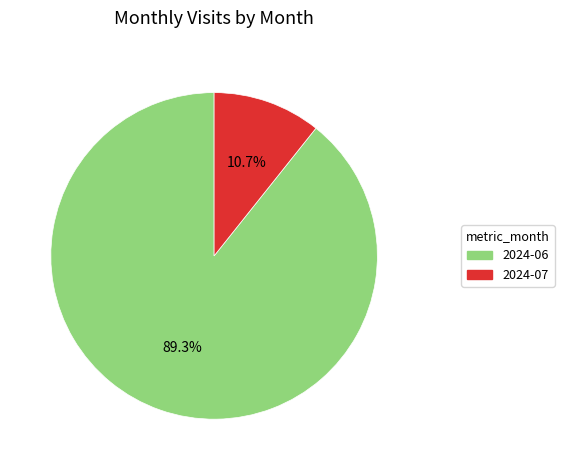

To the nearest percent, what portion does 2024-07 represent?

11%